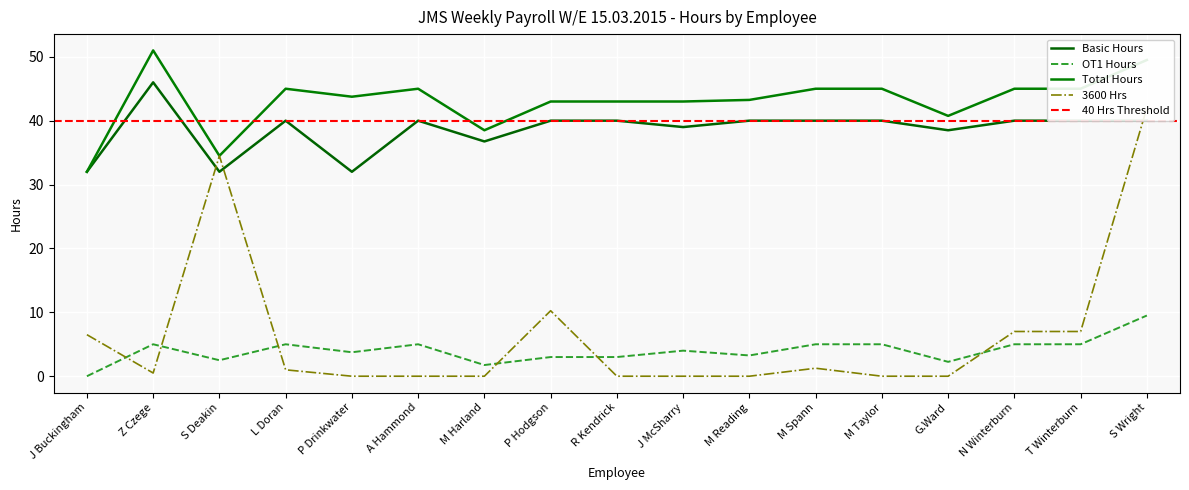

True or false: 3600 Hrs has a value of 15.9 at P Drinkwater.

False